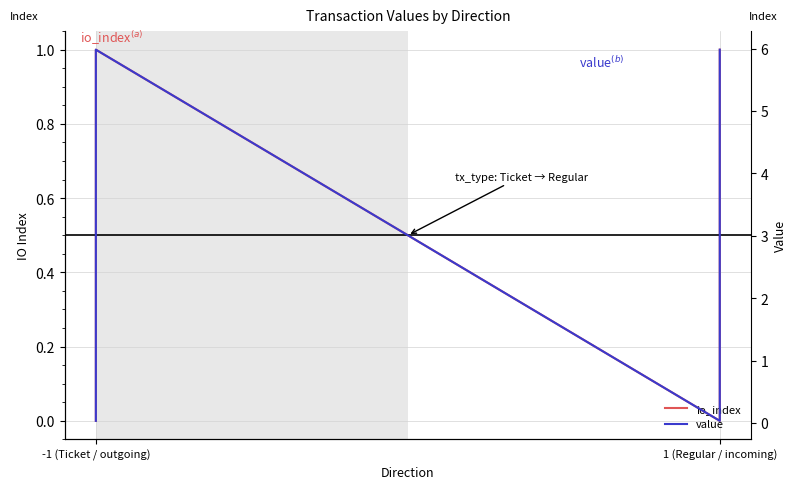

Is this an area chart (filled region under the line)?

No